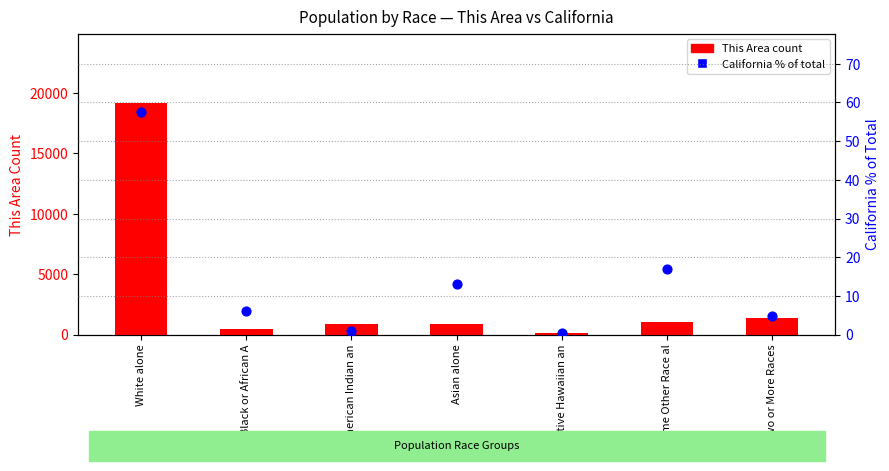

Which series has the largest total across all categories?

This Area count